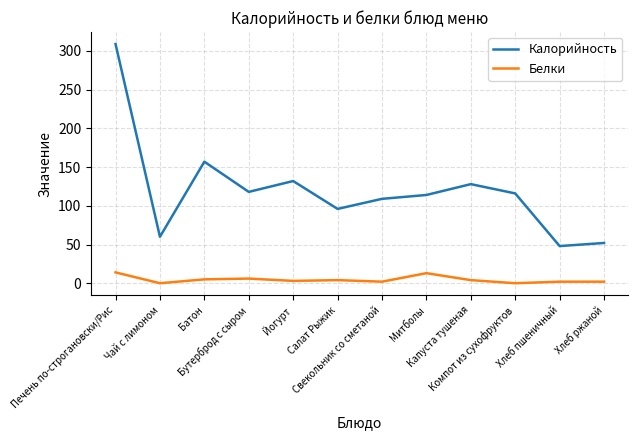

True or false: Белки and Калорийность intersect in this chart.

False